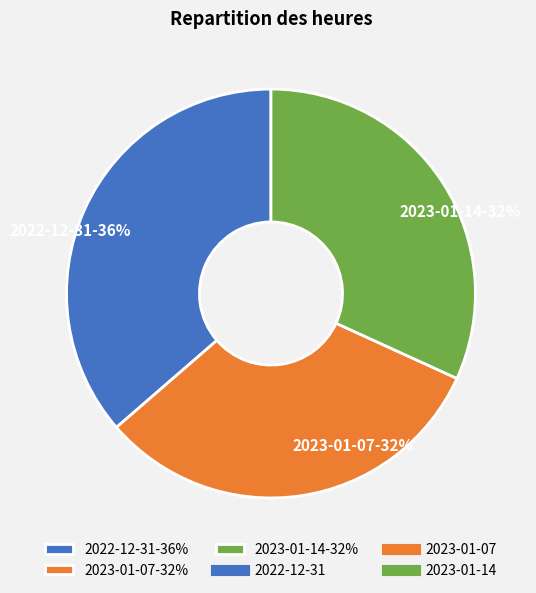

To the nearest percent, what percentage of the pie is 2023-01-14?

32%